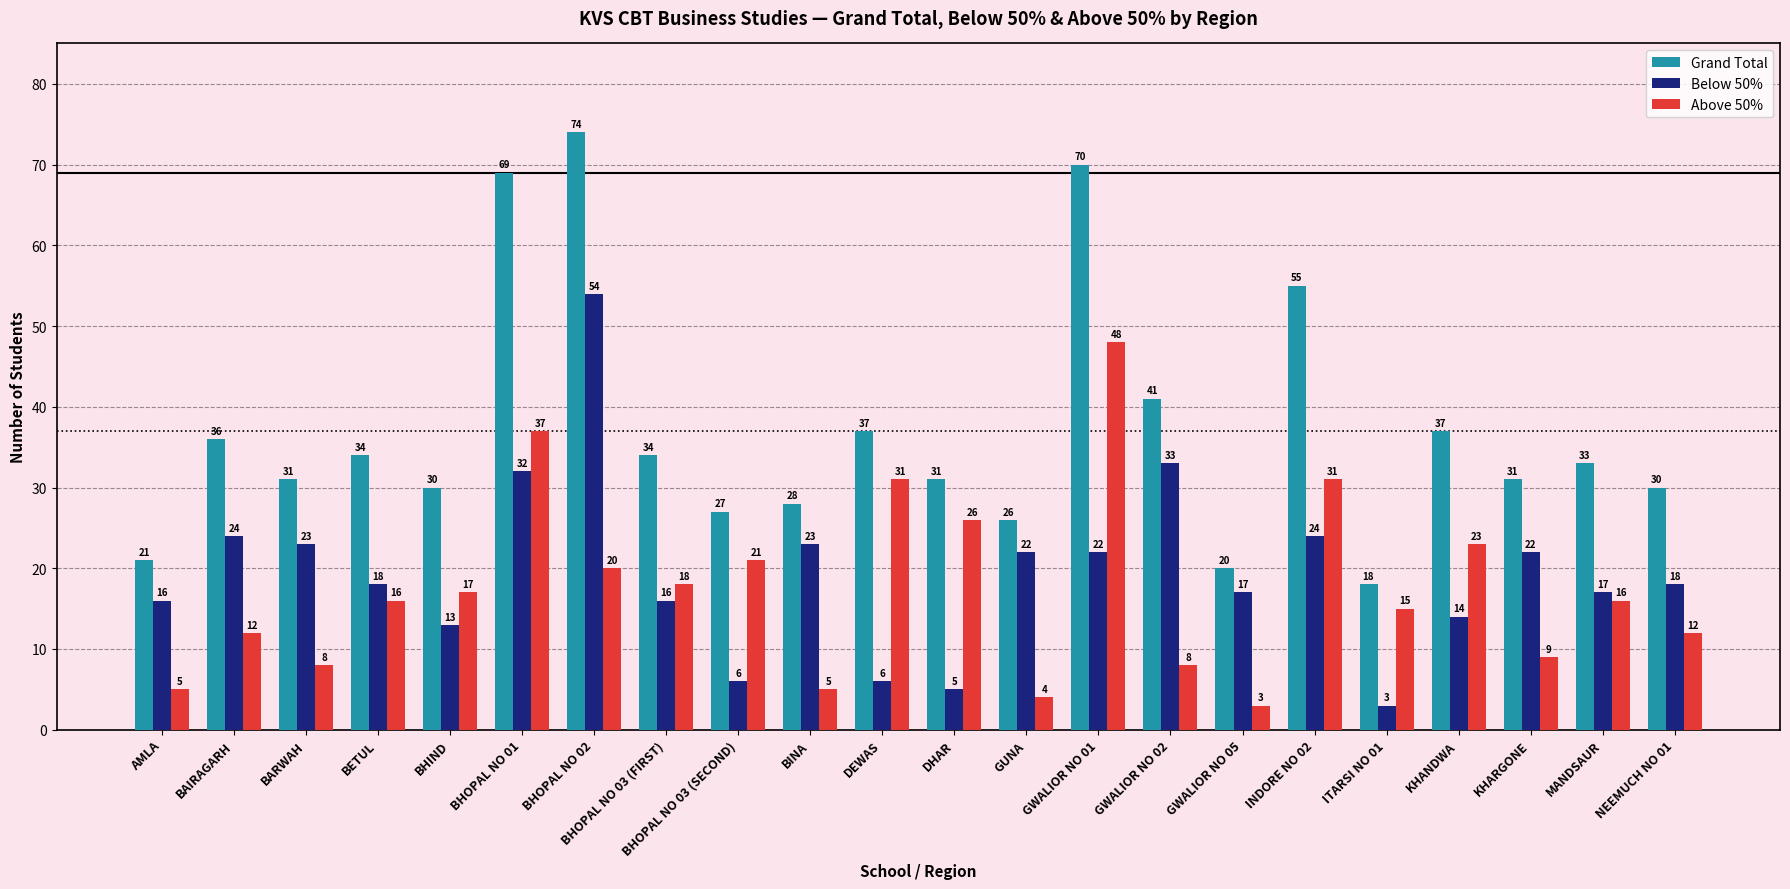

Which category has the highest value in the Grand Total series?

BHOPAL NO 02